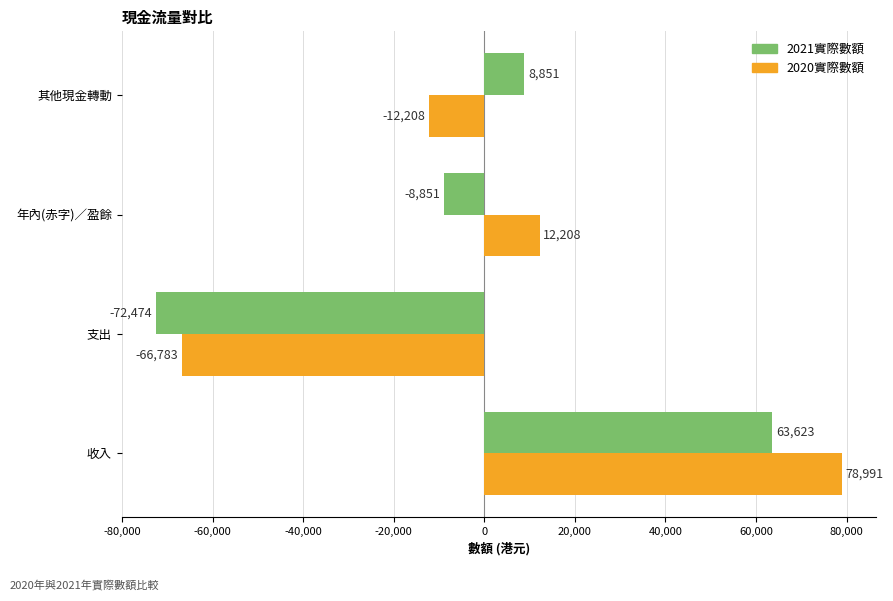

What is the difference between the second highest and minimum values in the 2020實際數額 series?

78991